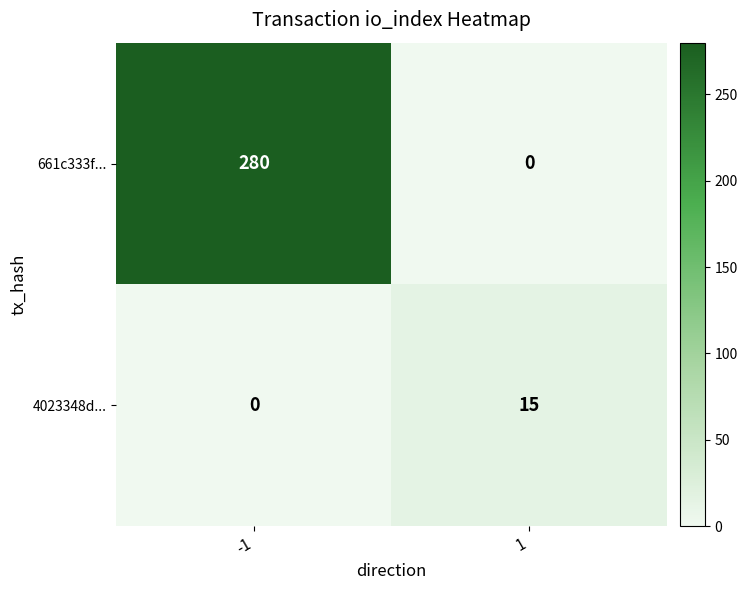

Read the 4023348d... value at 1, to the nearest 5.

15